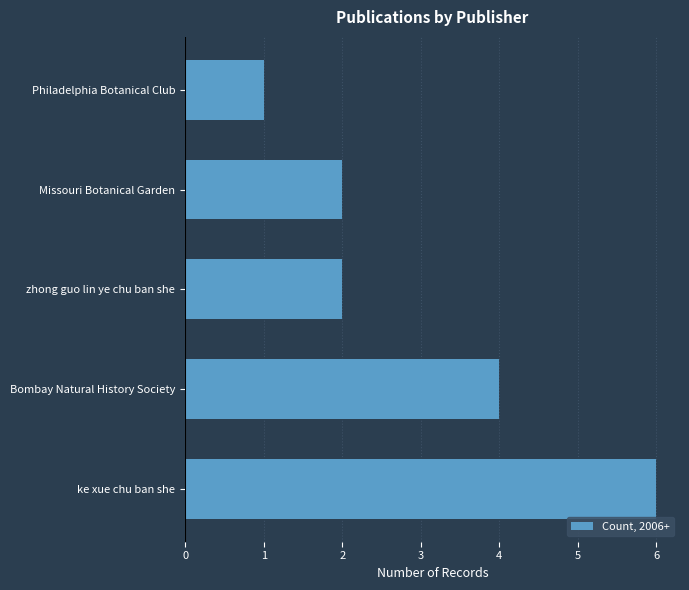

What is the sum of the values at Missouri Botanical Garden and ke xue chu ban she?

8